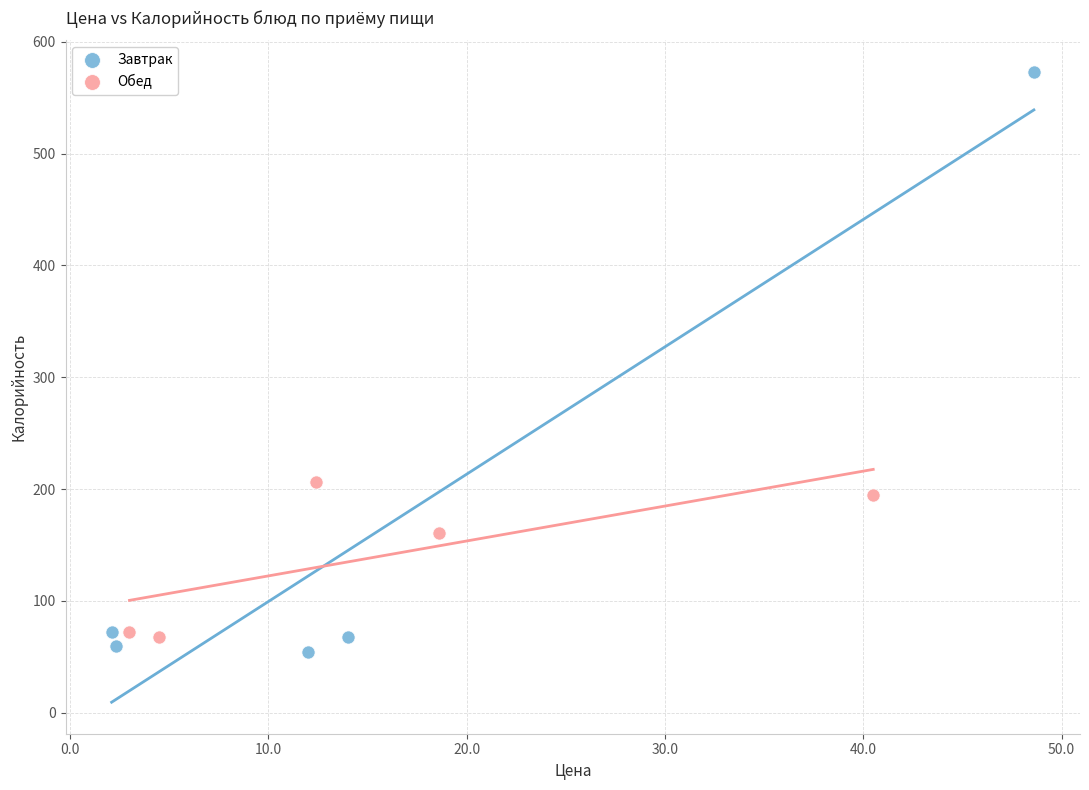

Which series contains the lowest Y value?

Завтрак